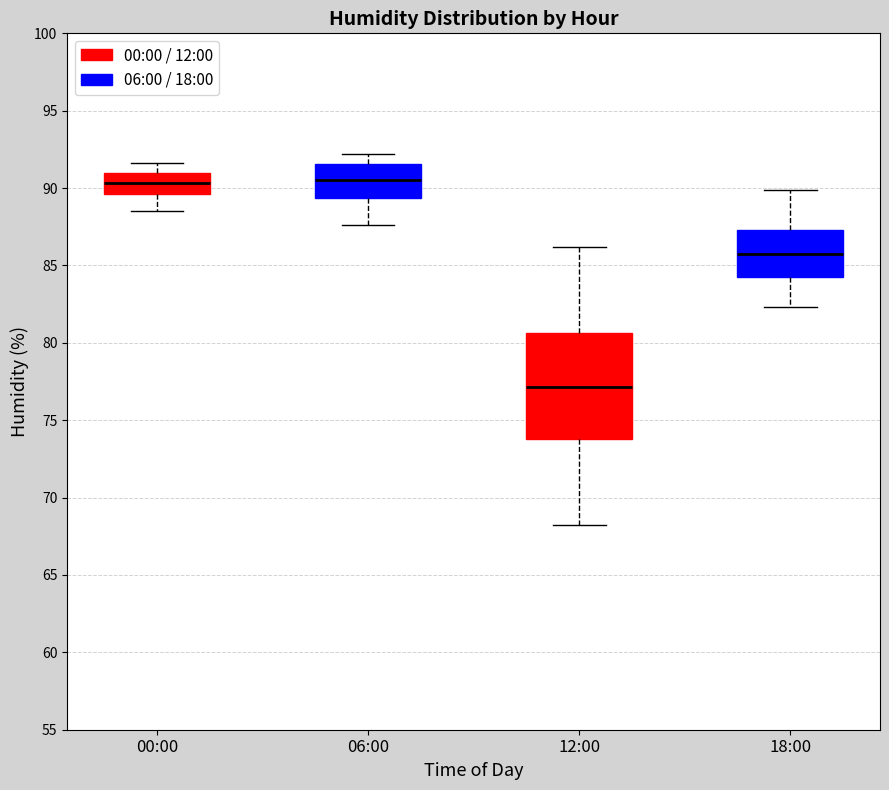

Where does the upper whisker of the box for 06:00 end on the y-axis? The values are not printed on the chart, so give them approximately, as read against the axis.

92.0